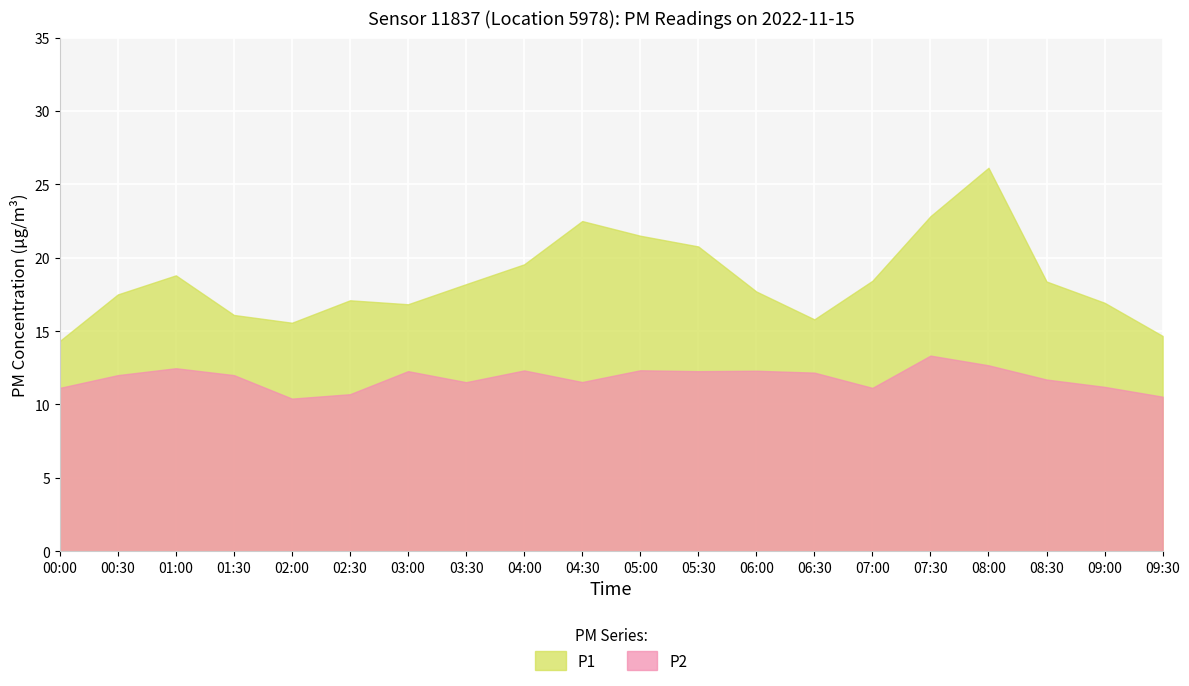

Which category has the highest value across all series?

08:00